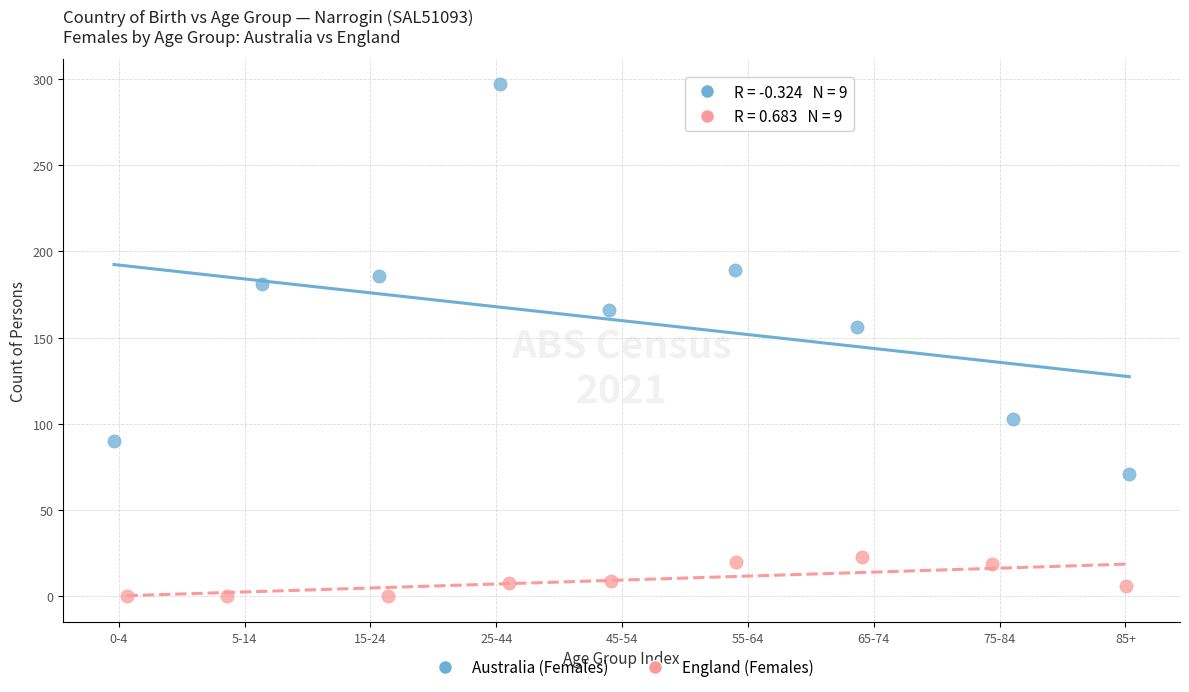

Which series contains the highest Y value?

Australia (Females)